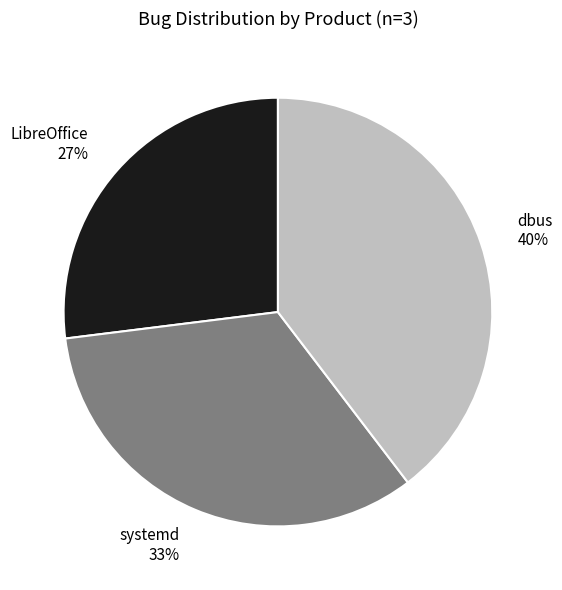

How many segments does this pie chart have?

3